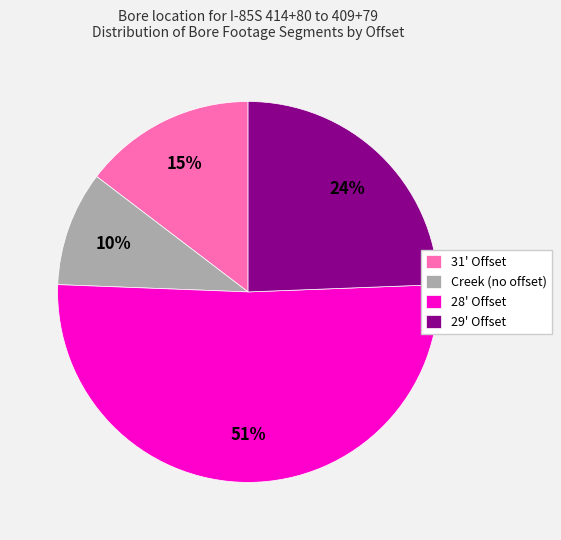

Which has a higher value, 29' Offset or Creek (no offset)?

29' Offset